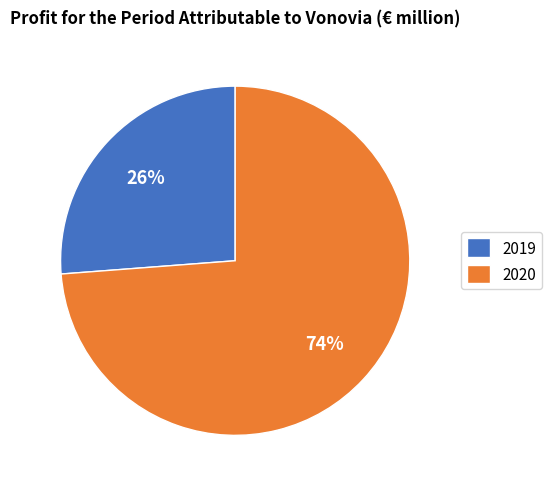

Is there any slice that represents more than half of the pie?

Yes